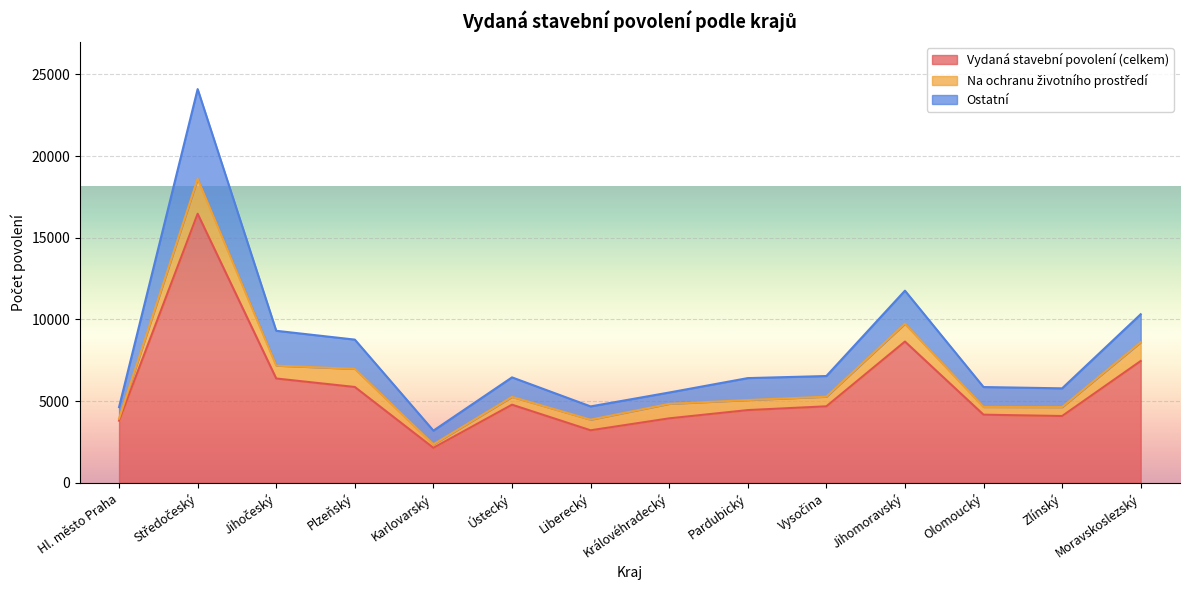

What is the value of the Vydaná stavební povolení (celkem) point at the 13th from the left?

4091